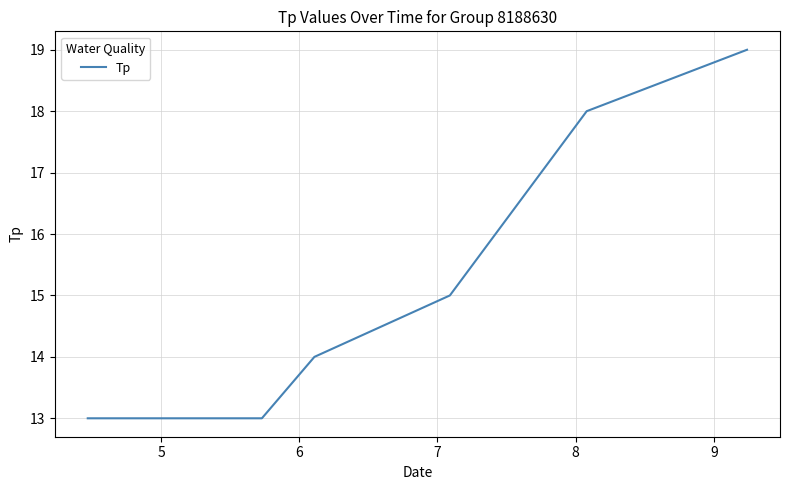

True or false: there are more than 2 points higher than both neighbors.

False